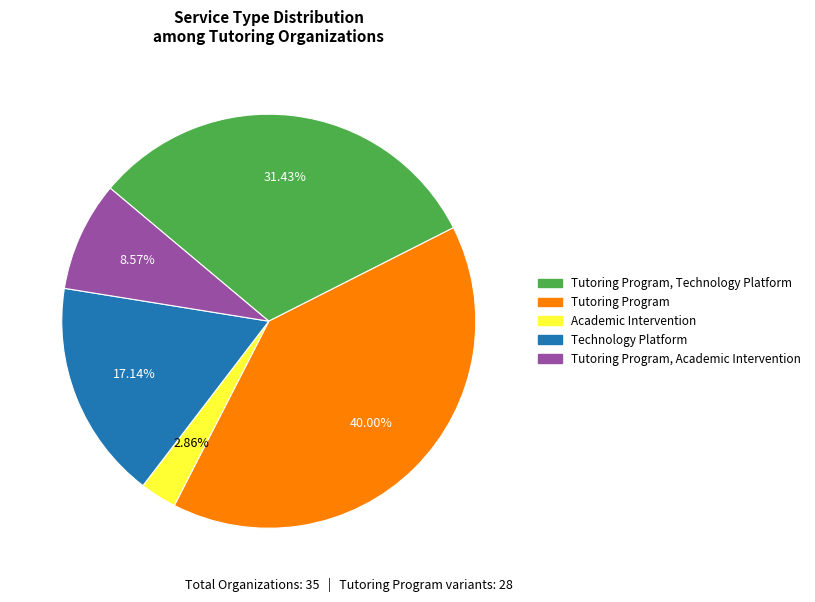

True or false: Tutoring Program, Academic Intervention accounts for 1% of the total.

False